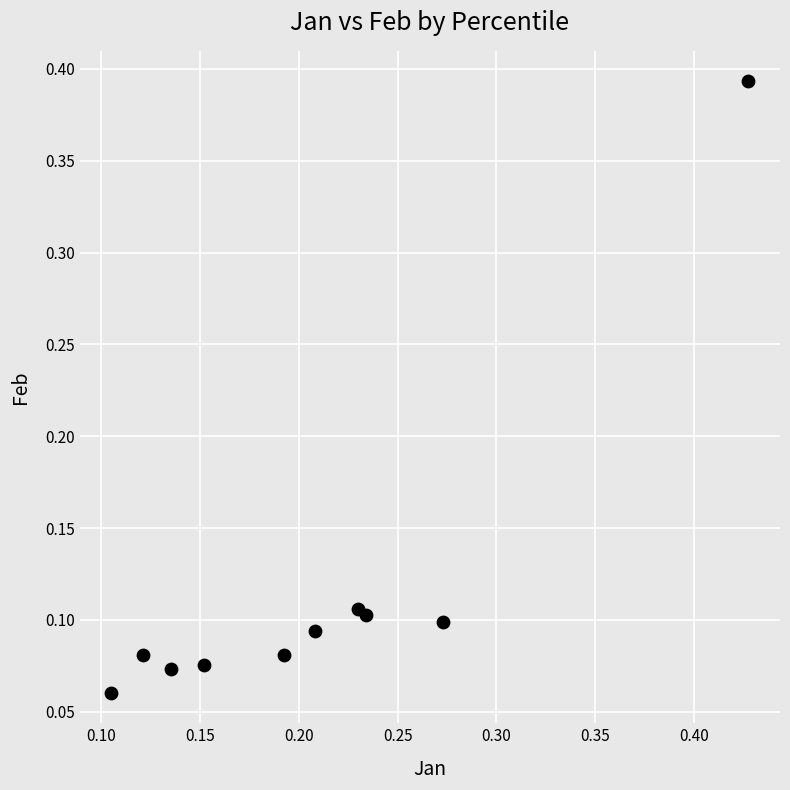

What is the range of X values (max minus min)?

0.3